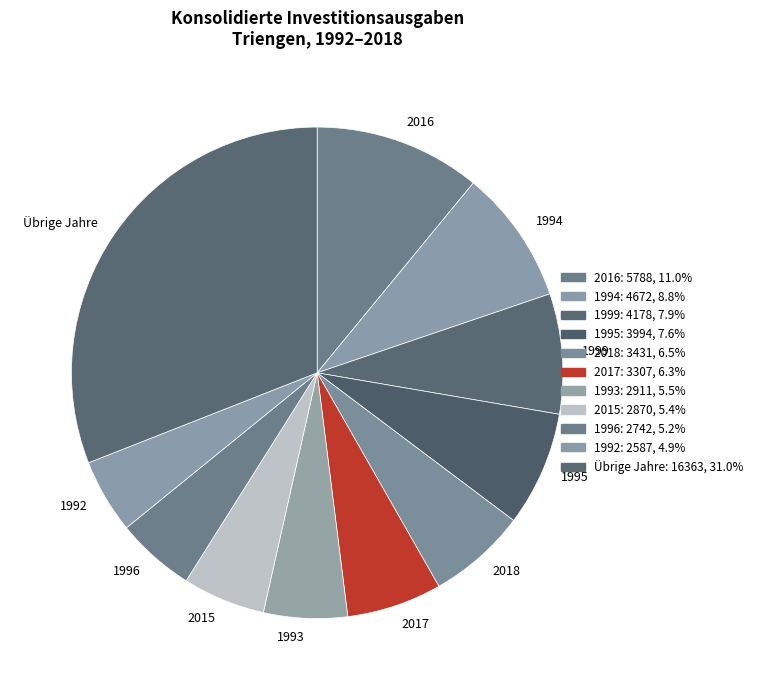

Is it true that 2015 is 5% of the pie?

True